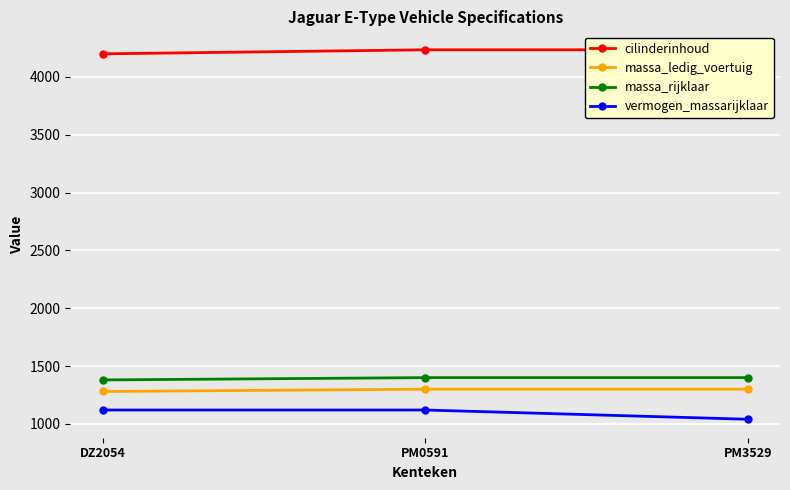

Which has a higher value, PM0591 or PM3529?

PM0591